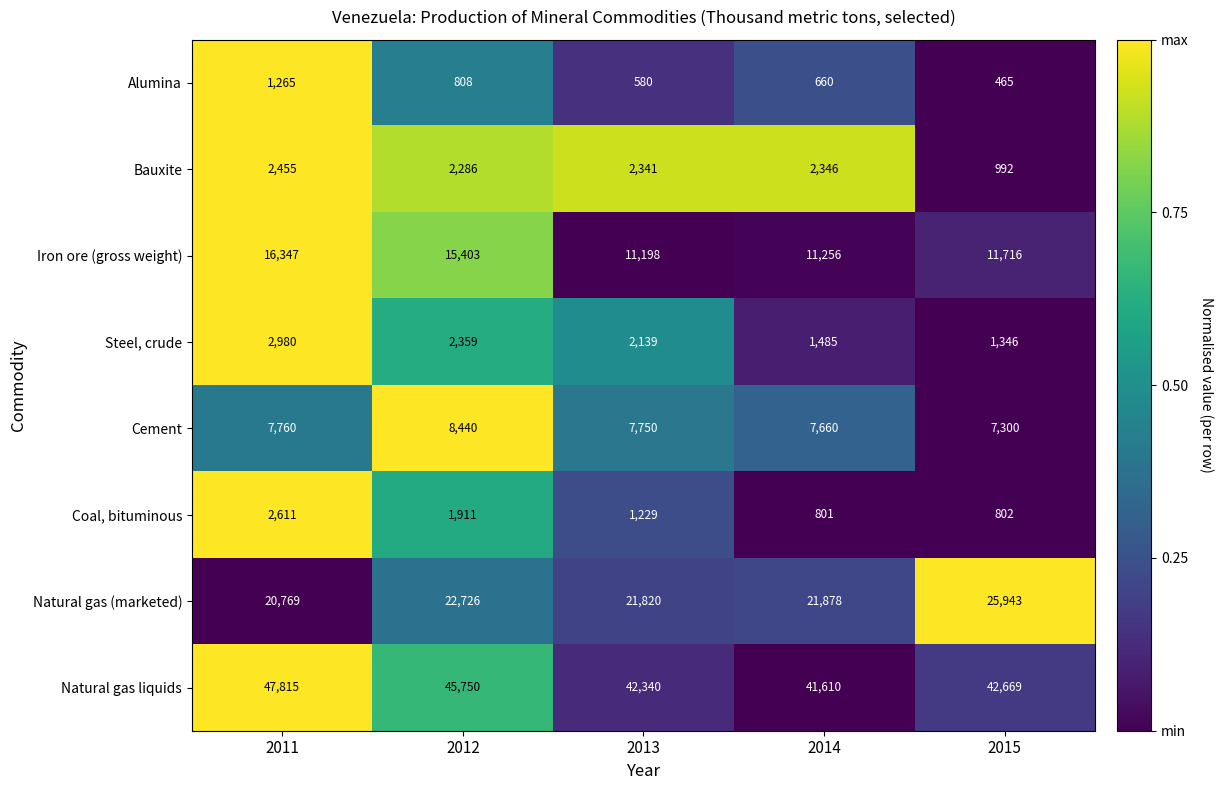

At 2013, list the series in order from largest to smallest.

Natural gas liquids, Natural gas (marketed), Iron ore (gross weight), Cement, Bauxite, Steel, crude, Coal, bituminous, Alumina